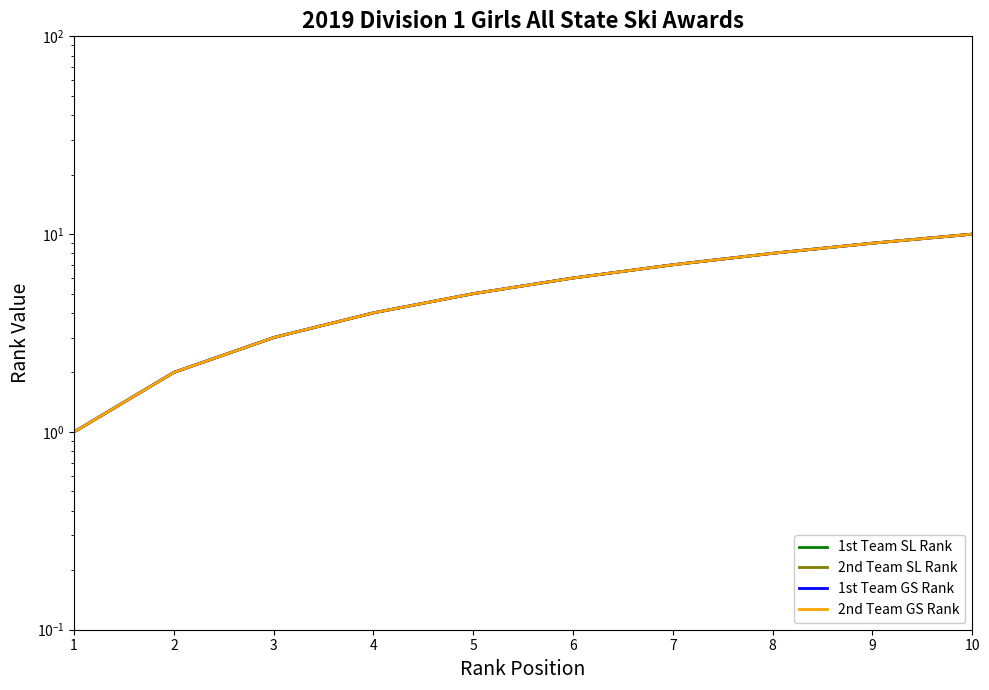

The value of 2nd Team SL Rank at 2 is 2. True or false?

True